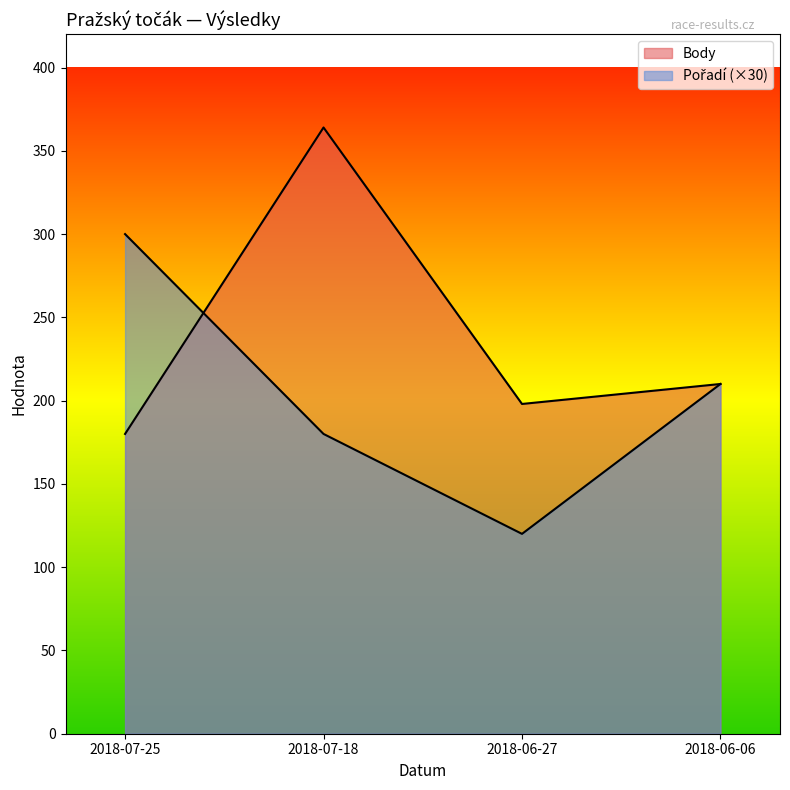

True or false: Body has a value of 145 at 2018-07-18.

False